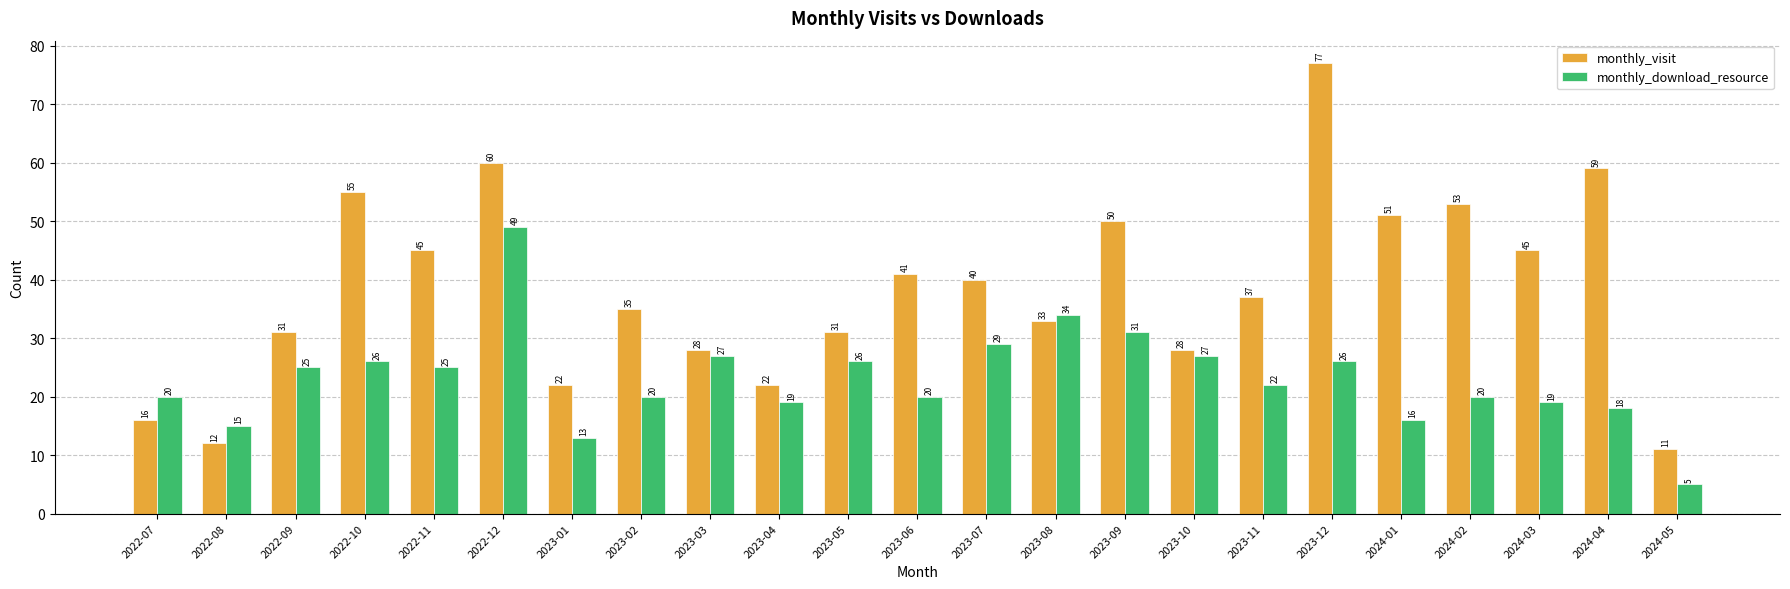

Reading left to right, transcribe all the data shown in this chart.

monthly_visit: 16	12	31	55	45	60	22	35	28	22	31	41	40	33	50	28	37	77	51	53	45	59	11
monthly_download_resource: 20	15	25	26	25	49	13	20	27	19	26	20	29	34	31	27	22	26	16	20	19	18	5